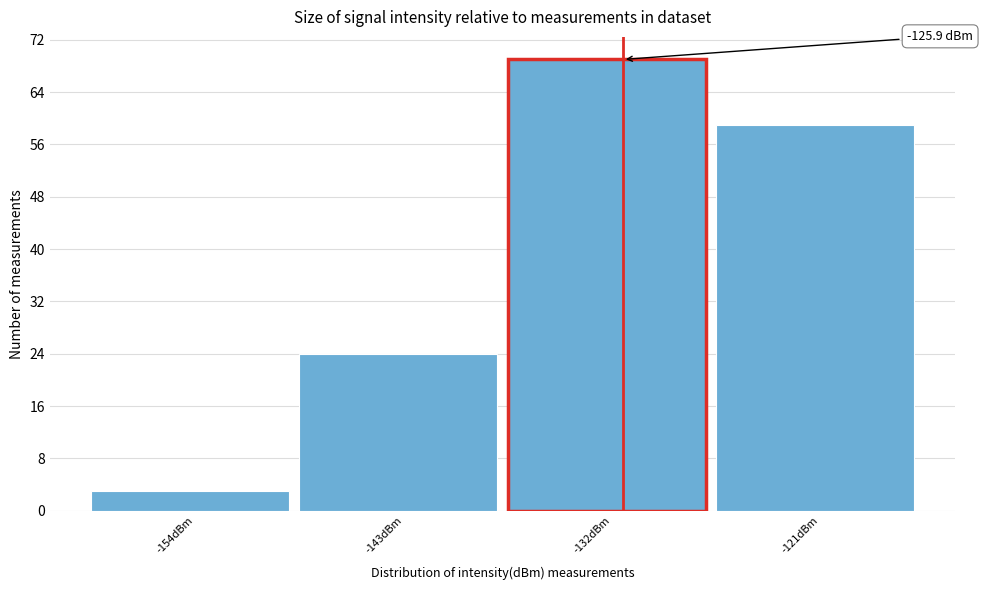

Reading left to right, list all the values displayed in this chart.

-154dBm=3	-143dBm=24	-132dBm=69	-121dBm=59